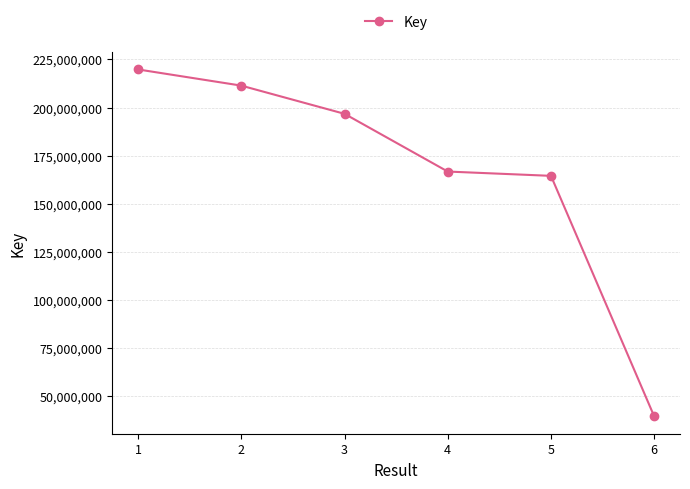

List the labels in order of value, smallest first.

6, 5, 4, 3, 2, 1